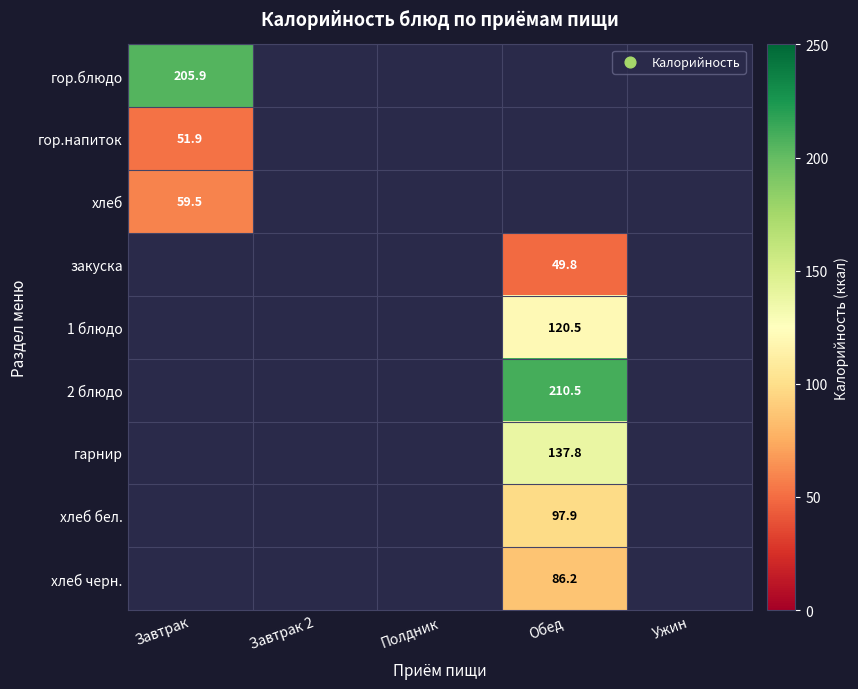

What is the minimum value for гор.напиток?

51.9